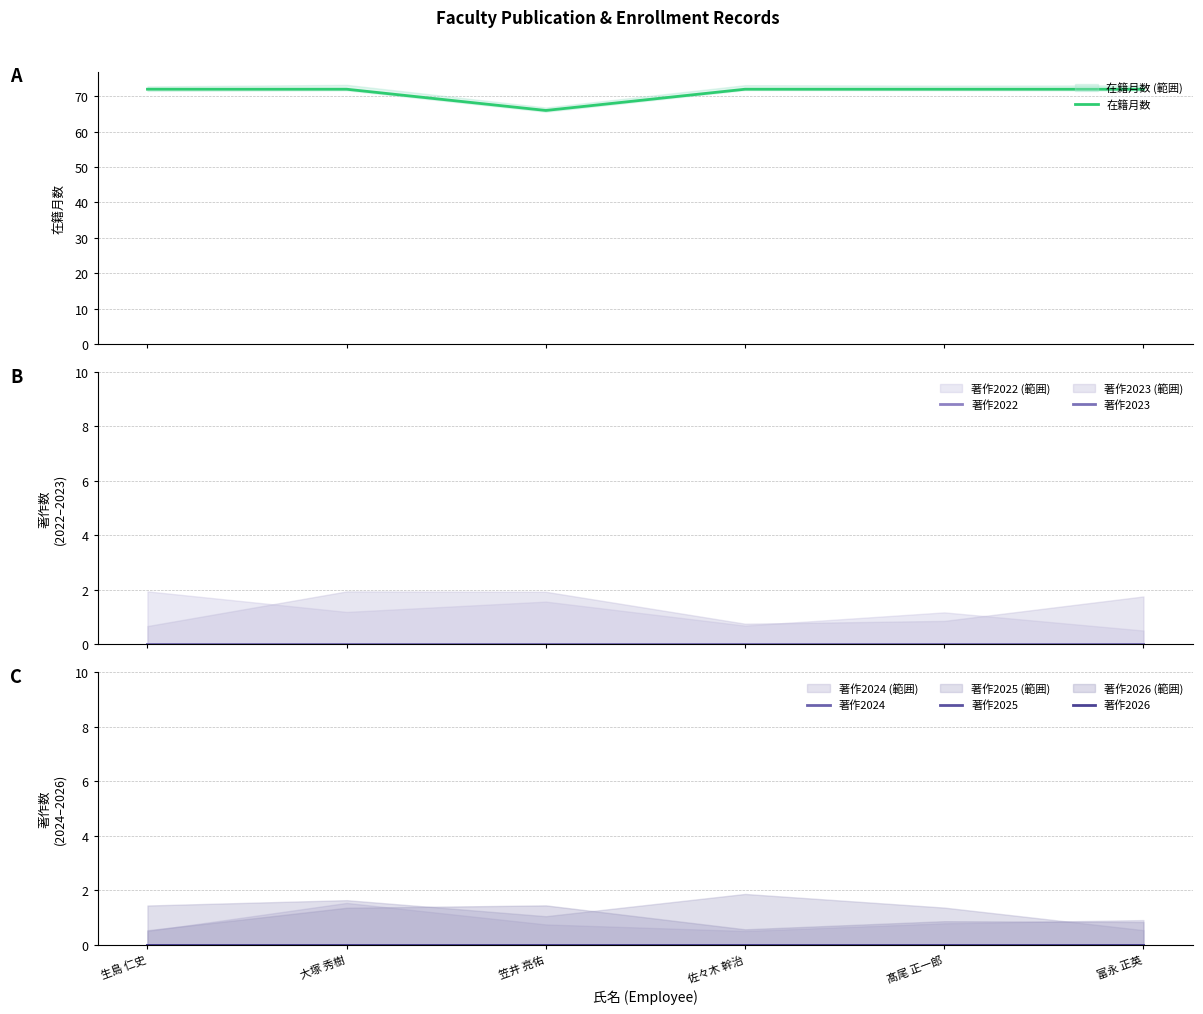

List the series in order of their peak value, highest first.

在籍月数, 著作2022, 著作2023, 著作2024, 著作2025, 著作2026